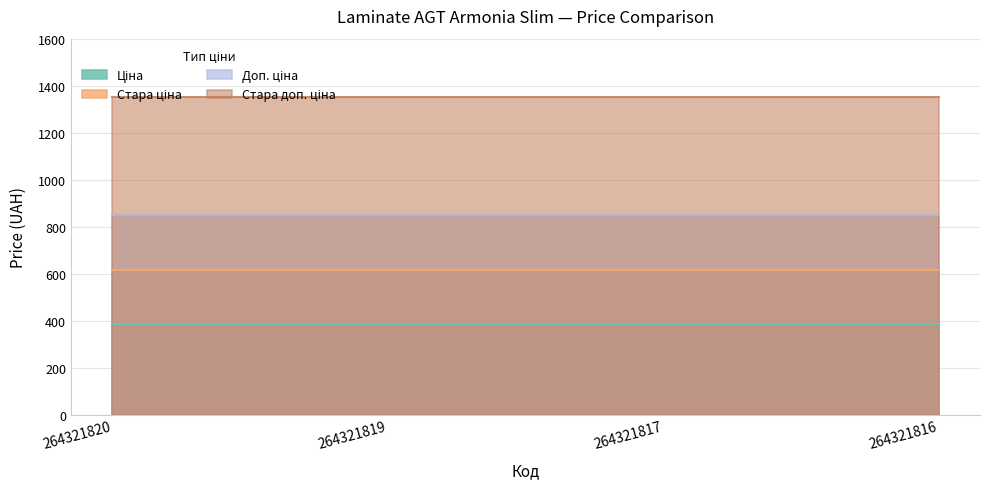

At how many categories does at least one series exceed 406?

4